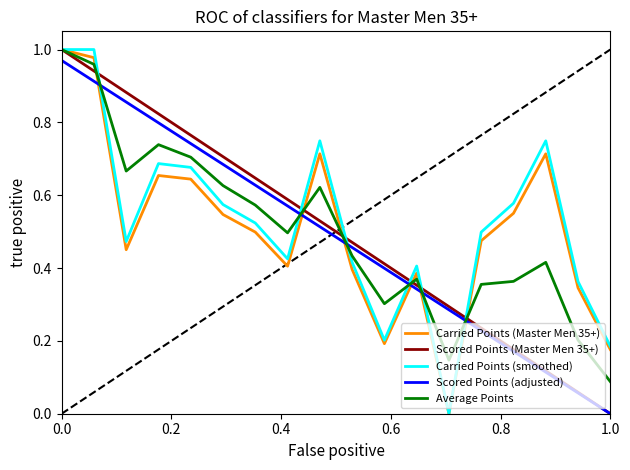

How many lines are shown in the chart?

5